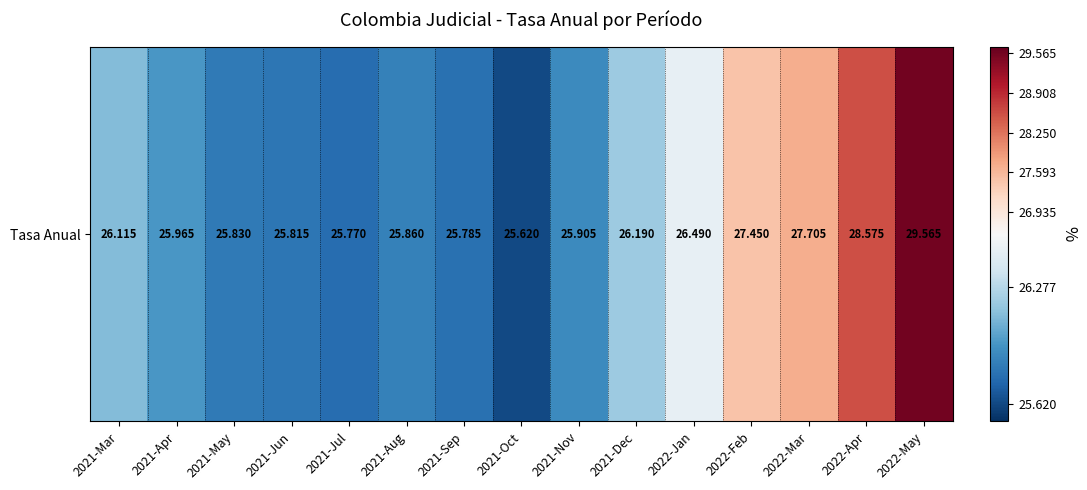

List the labels in order of value, smallest first.

2021-Oct, 2021-Jul, 2021-Sep, 2021-Jun, 2021-May, 2021-Aug, 2021-Nov, 2021-Apr, 2021-Mar, 2021-Dec, 2022-Jan, 2022-Feb, 2022-Mar, 2022-Apr, 2022-May